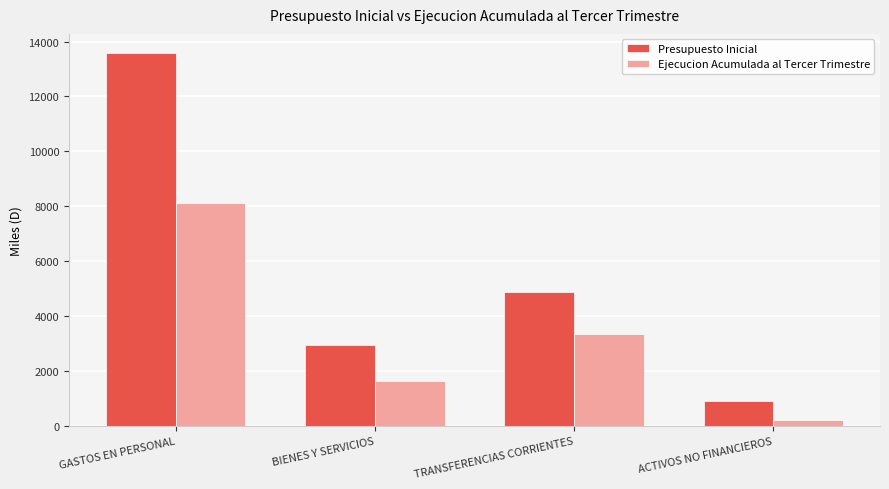

What is the label of the 4th bar from the right?

GASTOS EN PERSONAL